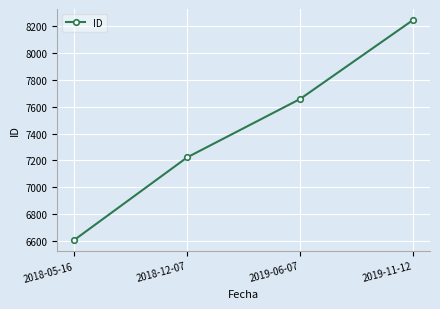

Between 2019-11-12 and 2018-05-16, which is larger?

2019-11-12